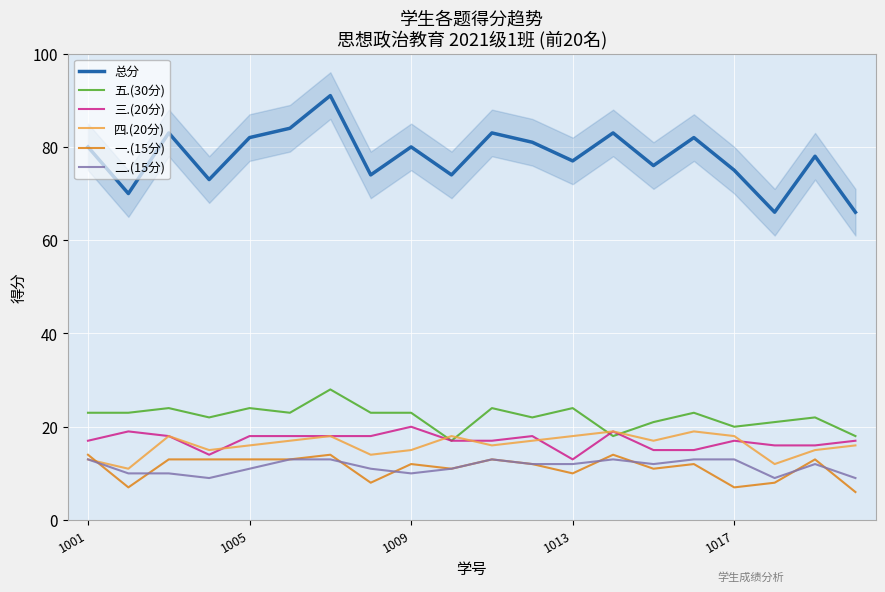

True or false: 五.(30分) and 总分 intersect in this chart.

False